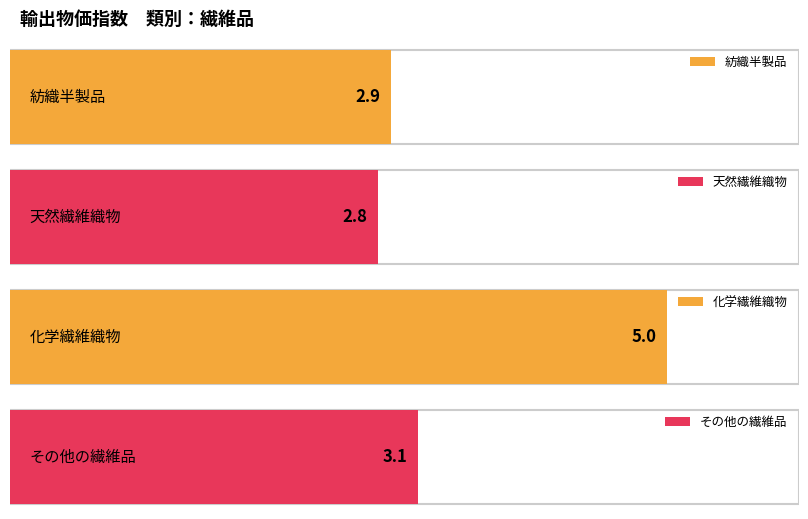

True or false: その他の繊維品 has a value of 4.3 at 化学繊維織物.

False